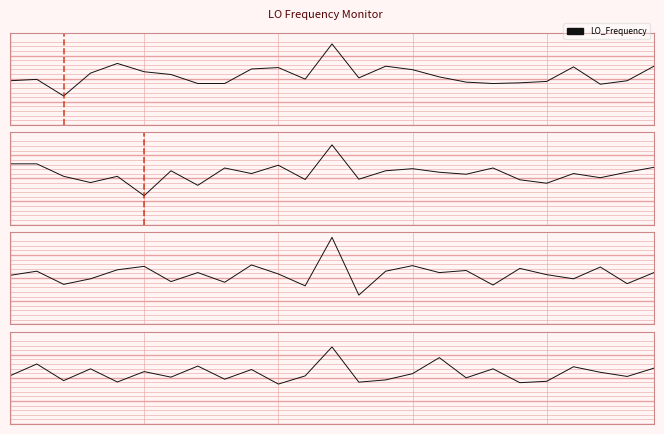

True or false: there are more than 1 points higher than both neighbors.

True